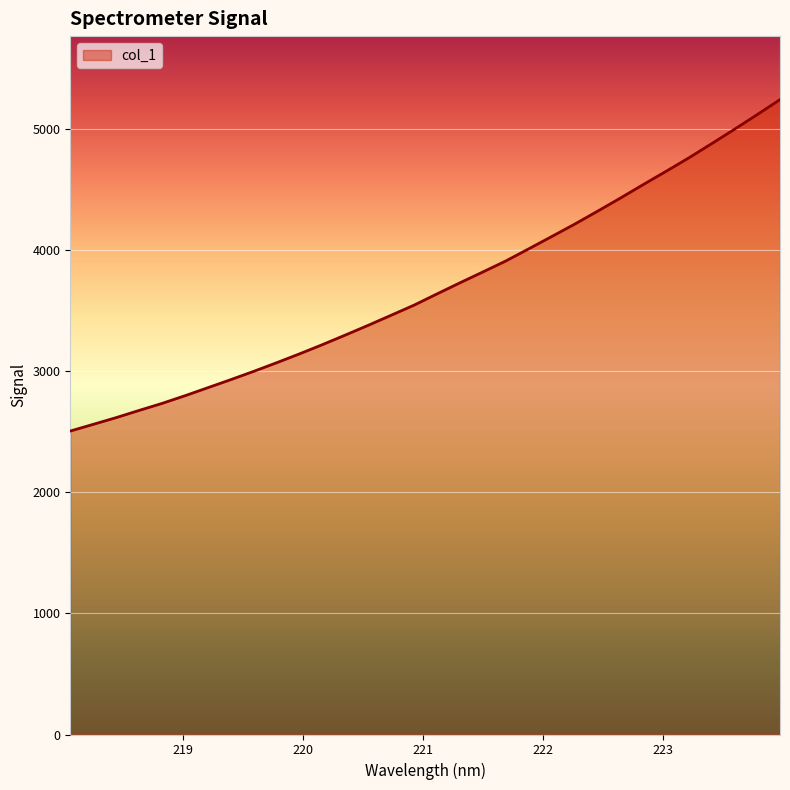

What is the maximum value shown in the chart?

5241.1